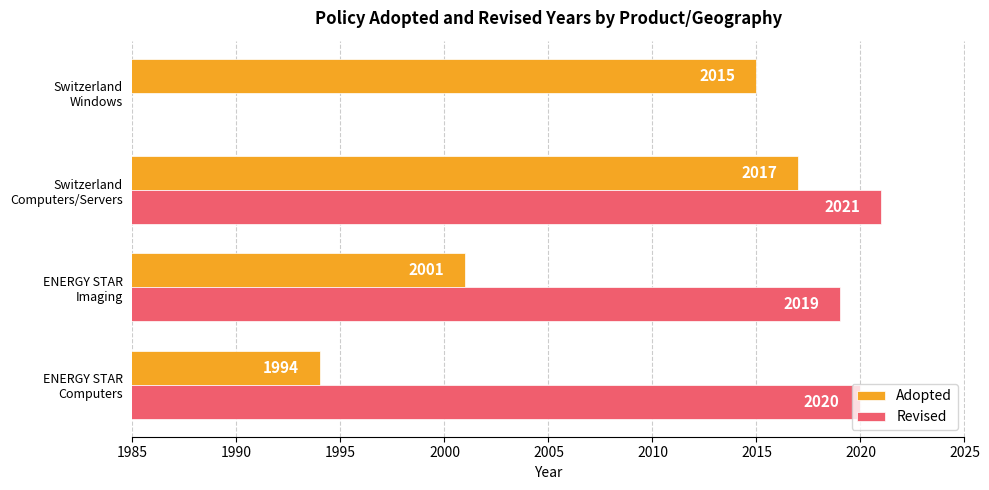

What are all the series names shown in the legend?

Adopted, Revised